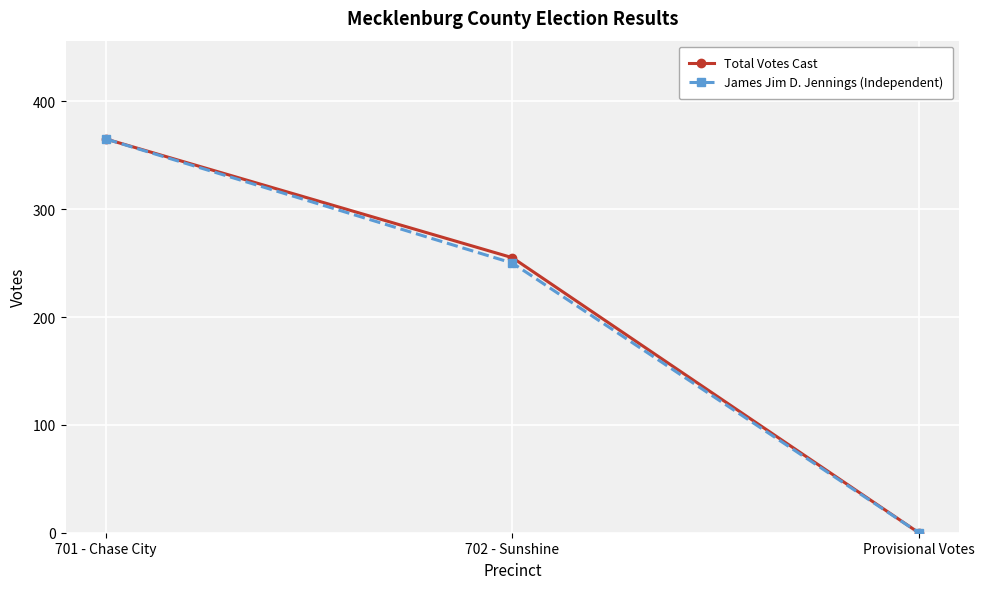

The value of Total Votes Cast at 702 - Sunshine is 362. True or false?

False